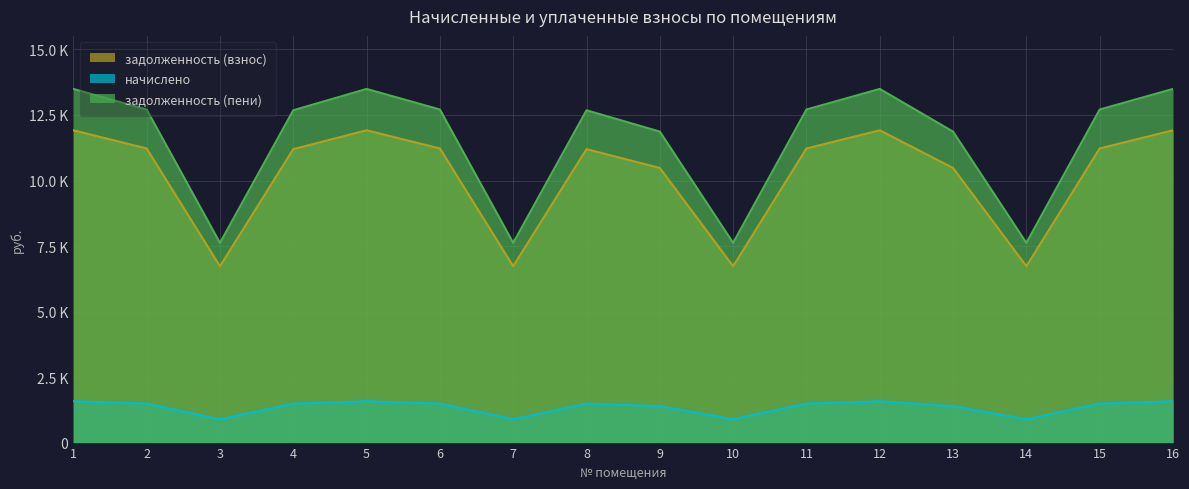

Is it true that задолженность (пени) equals 11622.5 at 3?

False